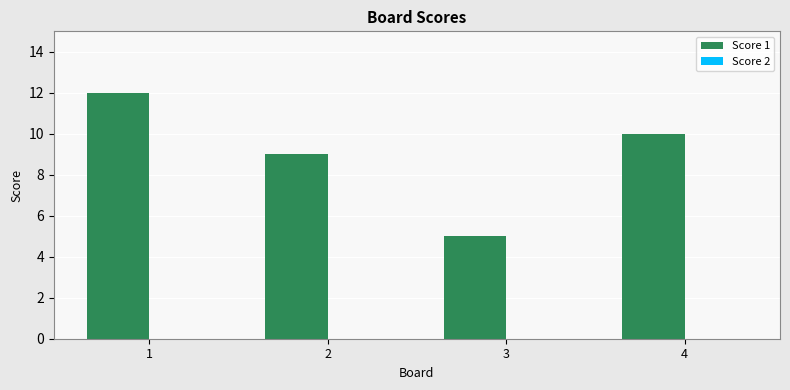

What is the average value?

9